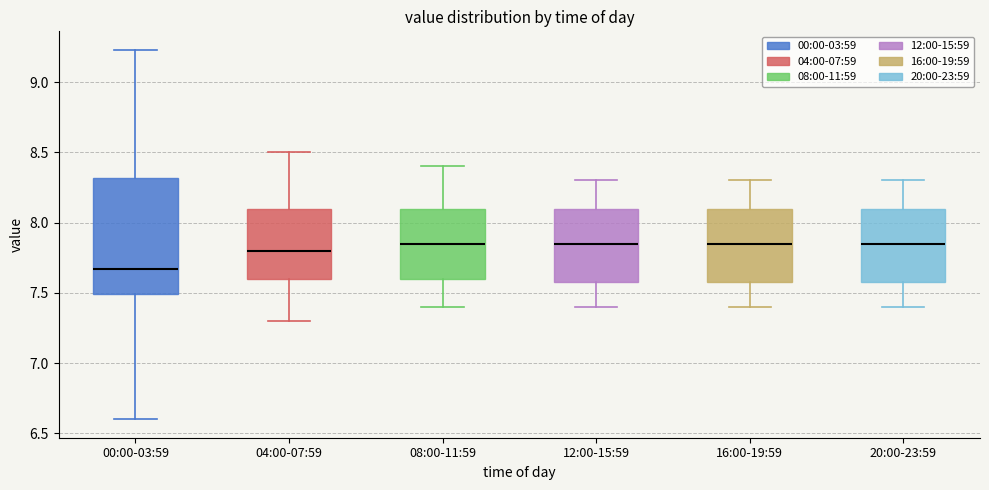

Reading left to right, transcribe this box plot: for each box, give where its median line is, the range the box spans, and where its two whiskers end, as read against the y-axis. The values are not printed on the chart, so give them approximately, as read against the axis.

00:00-03:59: median 7.65, box 7.50 to 8.30, whiskers 6.60 to 9.25
04:00-07:59: median 7.80, box 7.60 to 8.10, whiskers 7.30 to 8.50
08:00-11:59: median 7.85, box 7.60 to 8.10, whiskers 7.40 to 8.40
12:00-15:59: median 7.85, box 7.60 to 8.10, whiskers 7.40 to 8.30
16:00-19:59: median 7.85, box 7.60 to 8.10, whiskers 7.40 to 8.30
20:00-23:59: median 7.85, box 7.60 to 8.10, whiskers 7.40 to 8.30